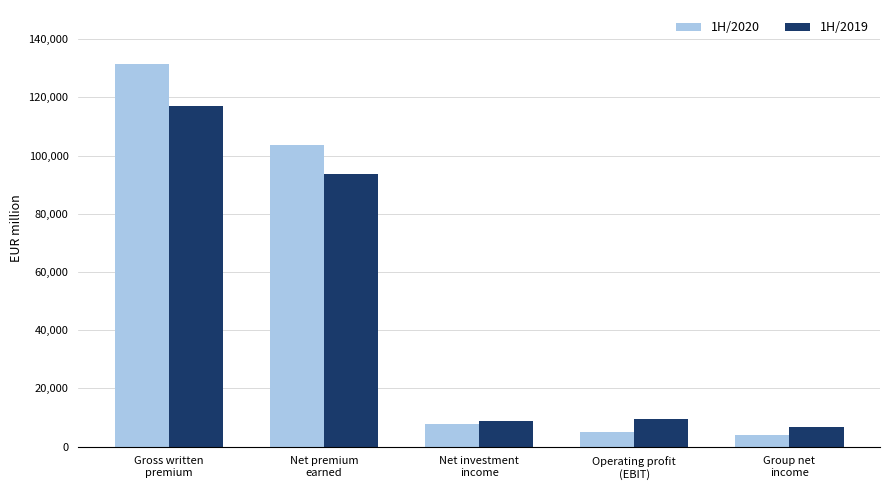

The 1H/2019 series shows 93557.6 at Net premium
earned. True or false?

True